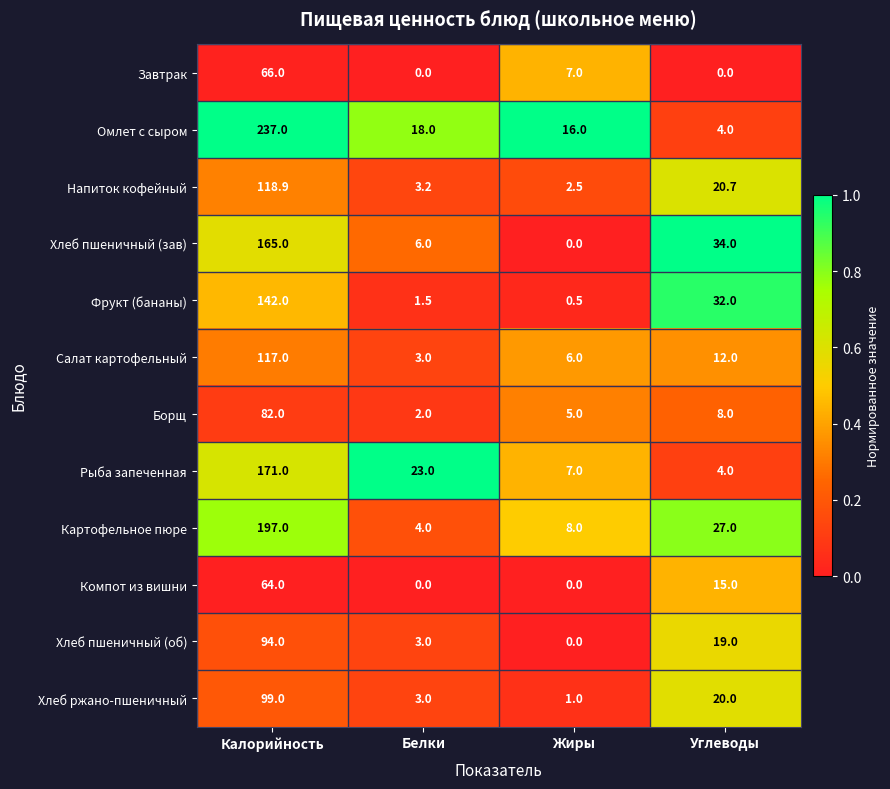

What is the sum of the Напиток кофейный values at Жиры and Углеводы?

23.2